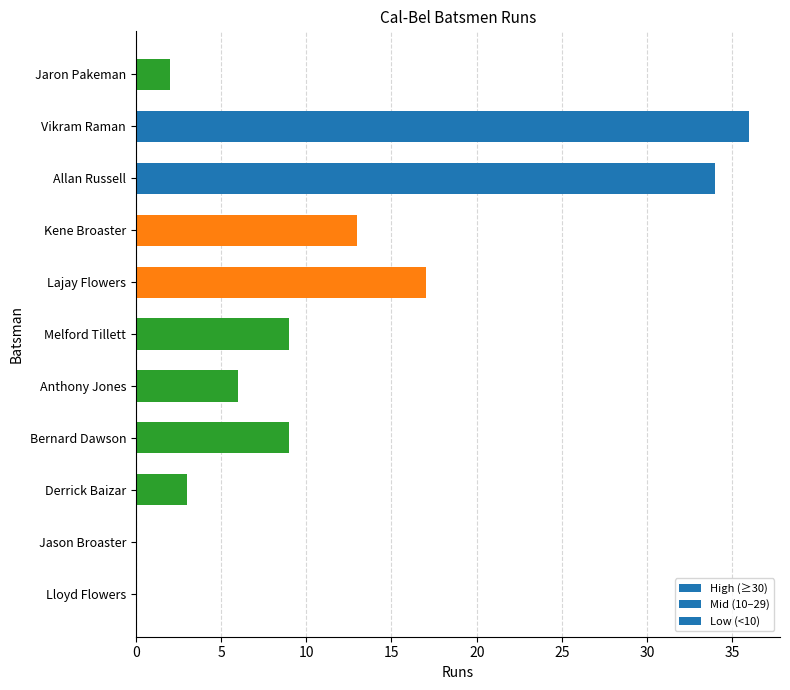

What is the sum of all values?

129